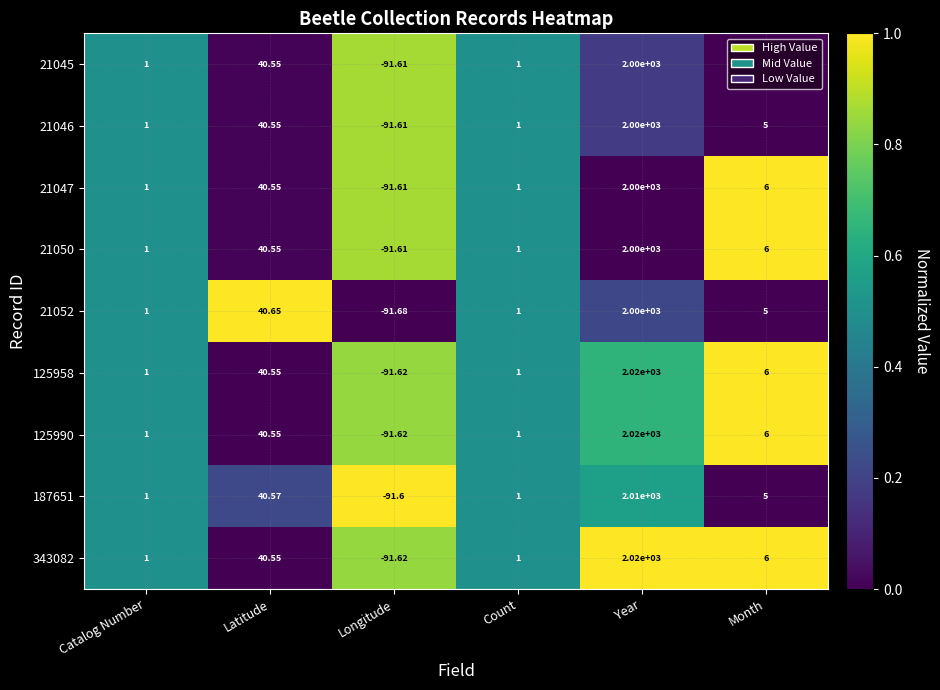

Is the value of 125958 at Catalog Number greater than the value of 21045 at Latitude?

No